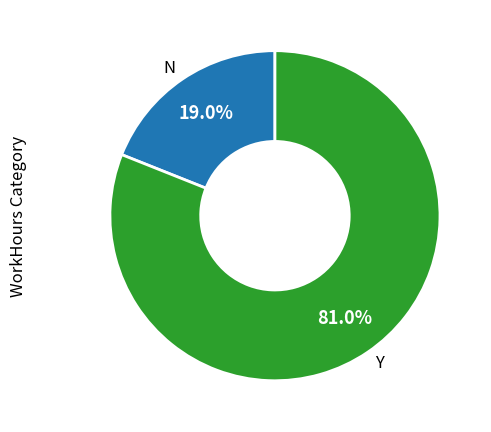

Does N account for over 50% of the chart?

No